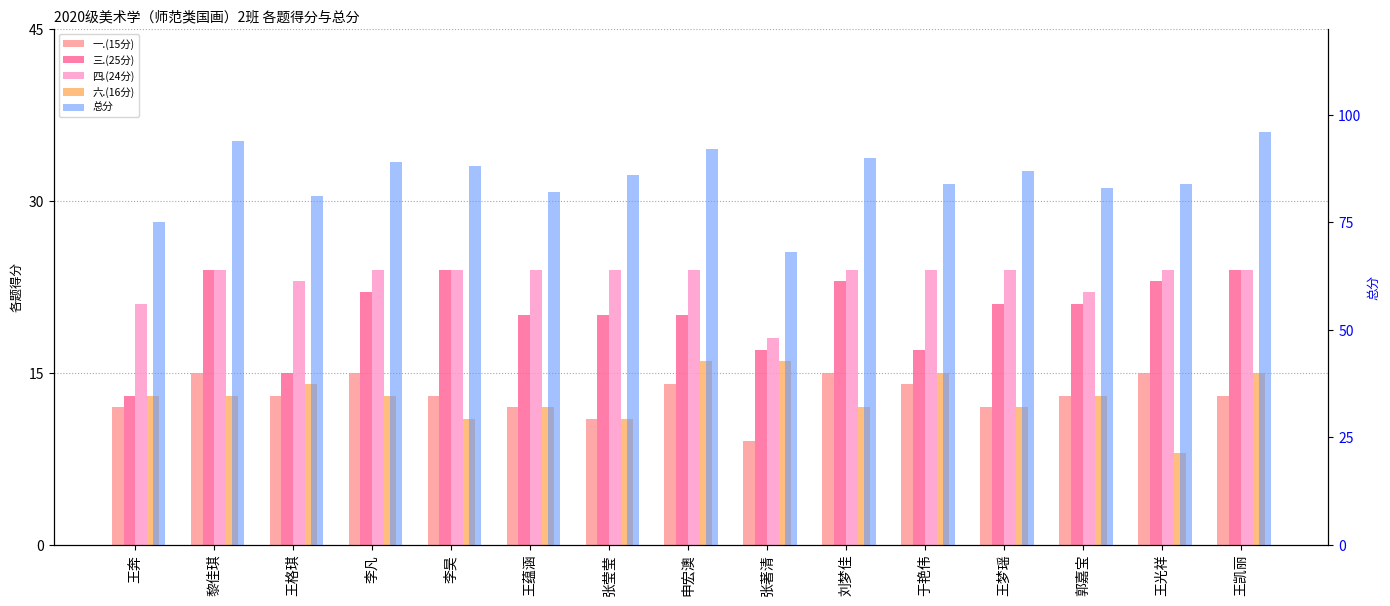

What is the average value of the 一.(15分) series?

13